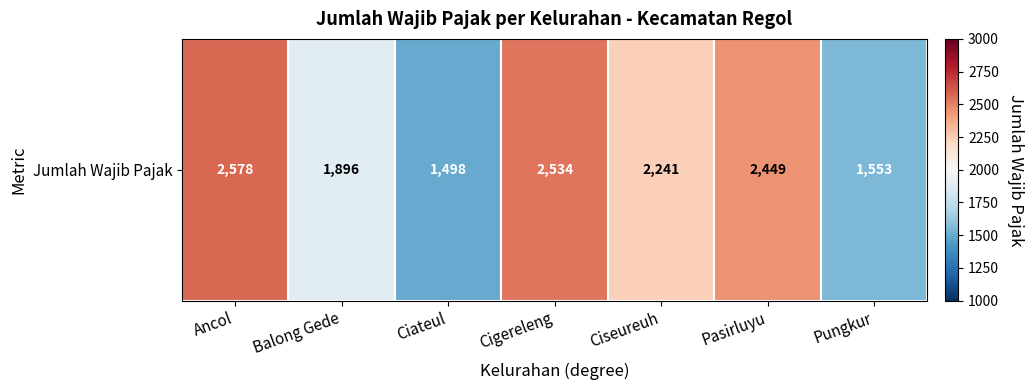

How many categories are shown in the chart?

7